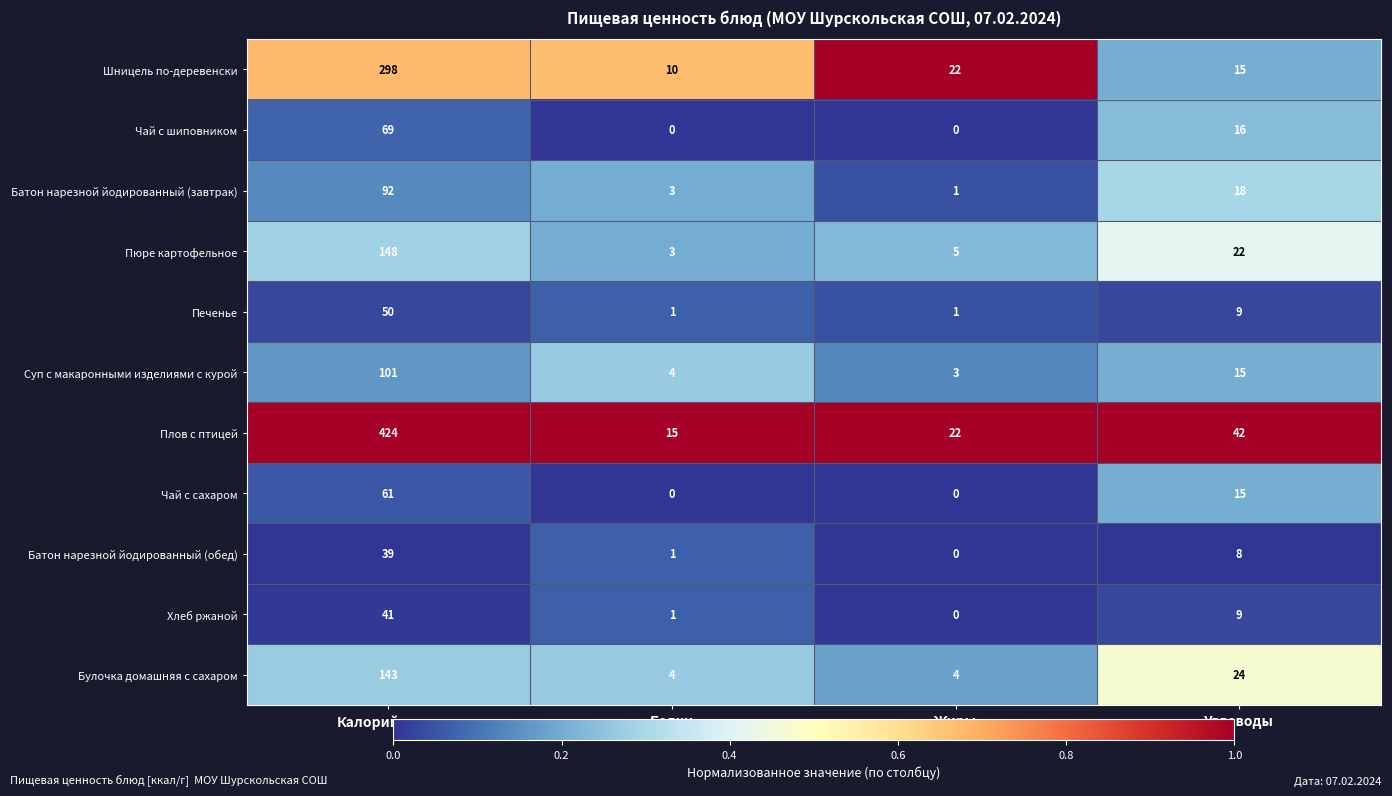

The Чай с шиповником series shows 26 at Углеводы. True or false?

False